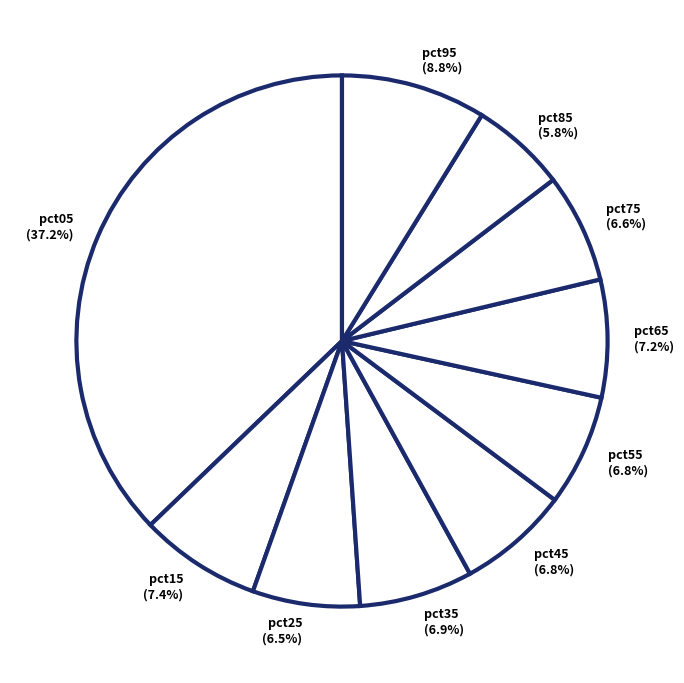

Is there a majority slice in this chart?

No